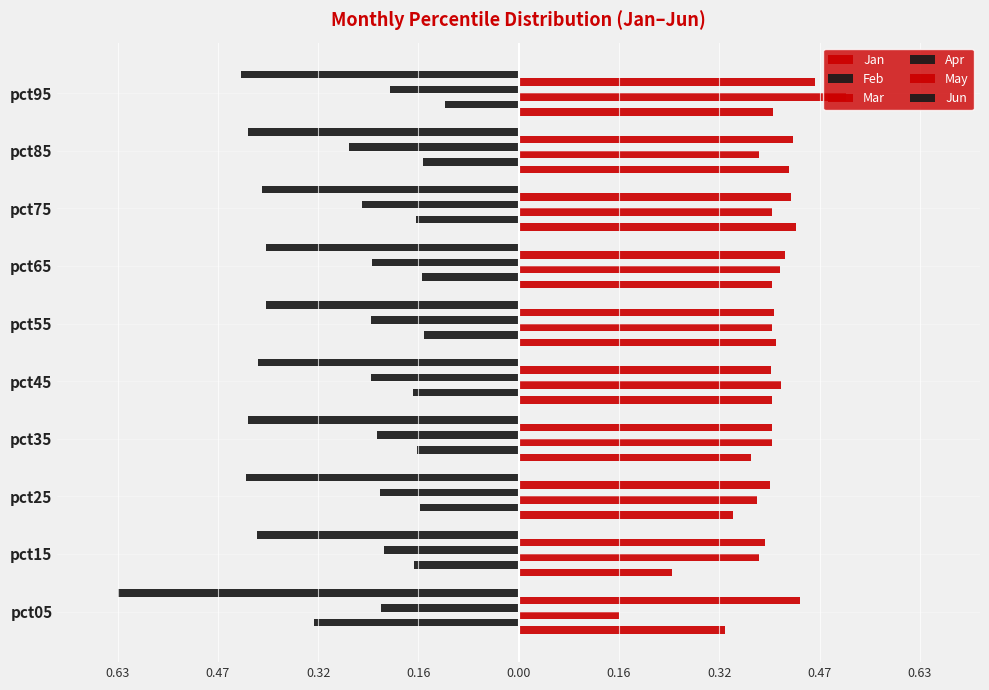

What is the value of the Feb bar at the 7th from the left?

-0.2